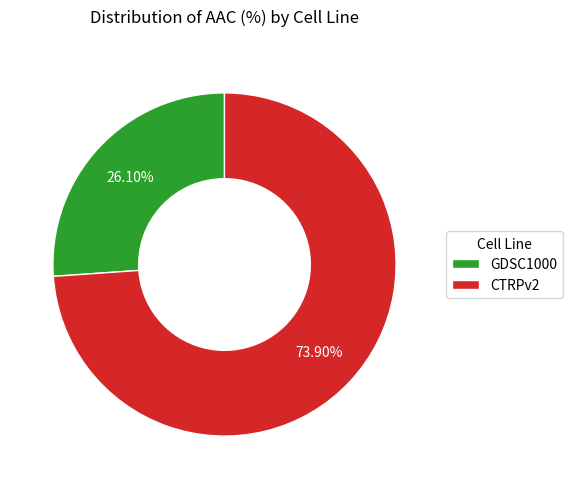

Combined, what portion of the pie is GDSC1000 and CTRPv2?

100.0%